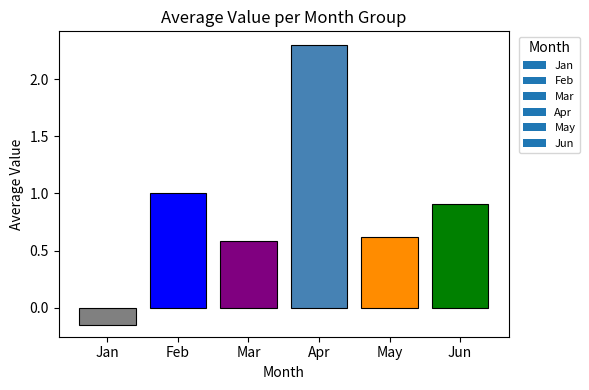

The value at Jun is 1.3. True or false?

False